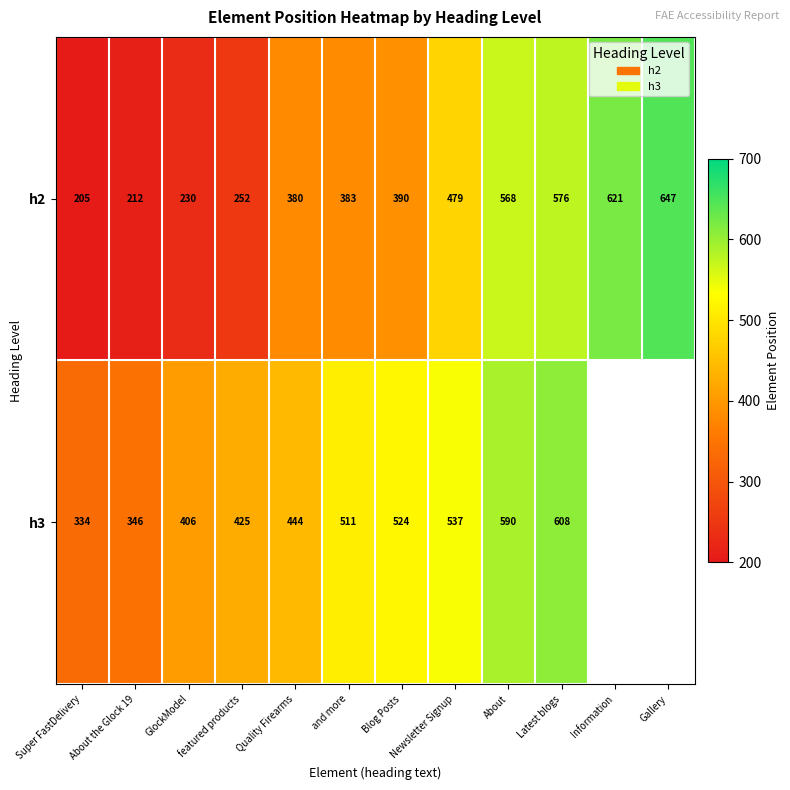

At which label does h2 reach its peak?

Gallery